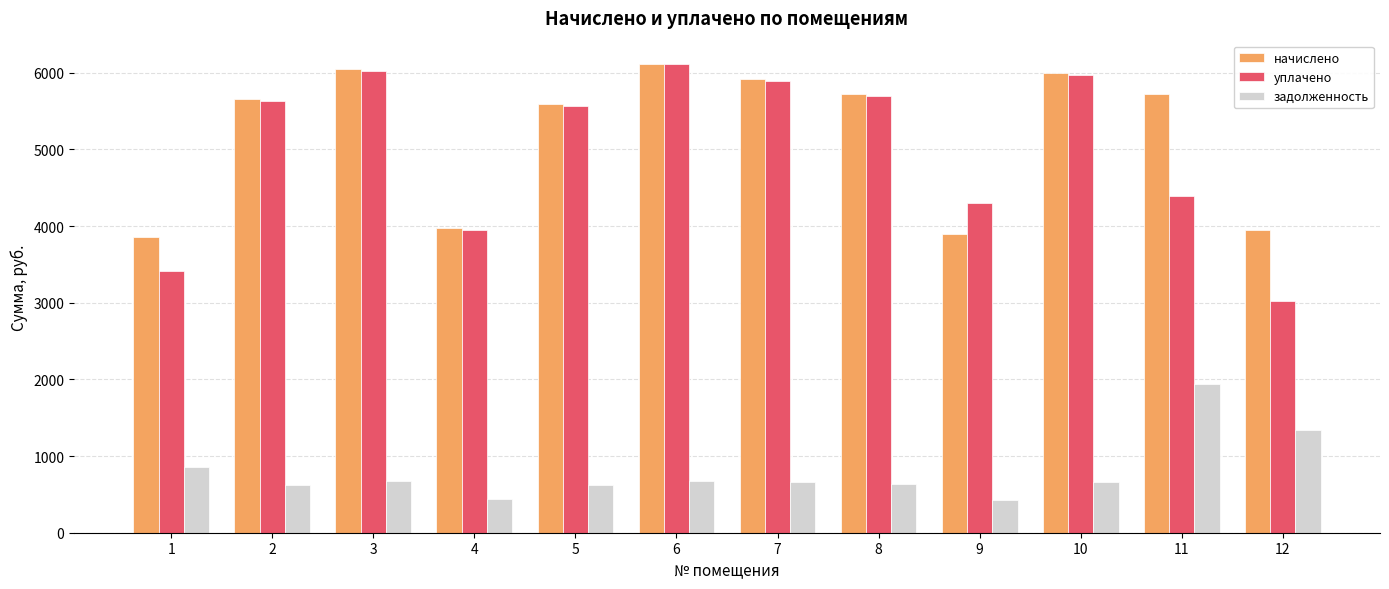

Which series has the widest spread of values?

уплачено